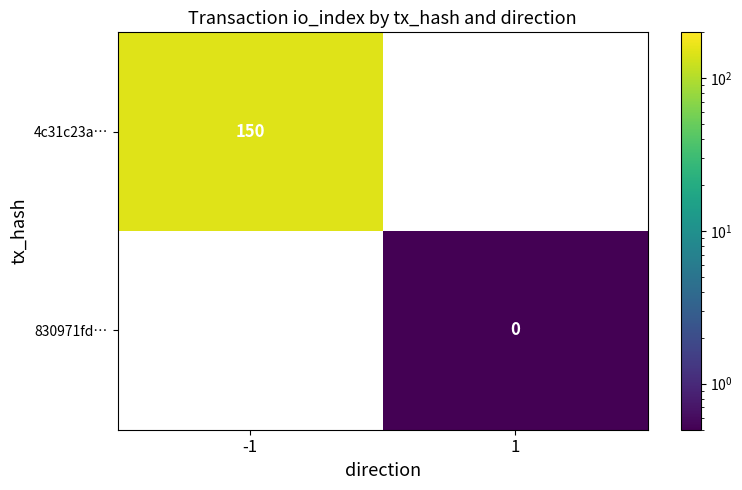

The value of 4c31c23a… at -1 is 150. True or false?

True